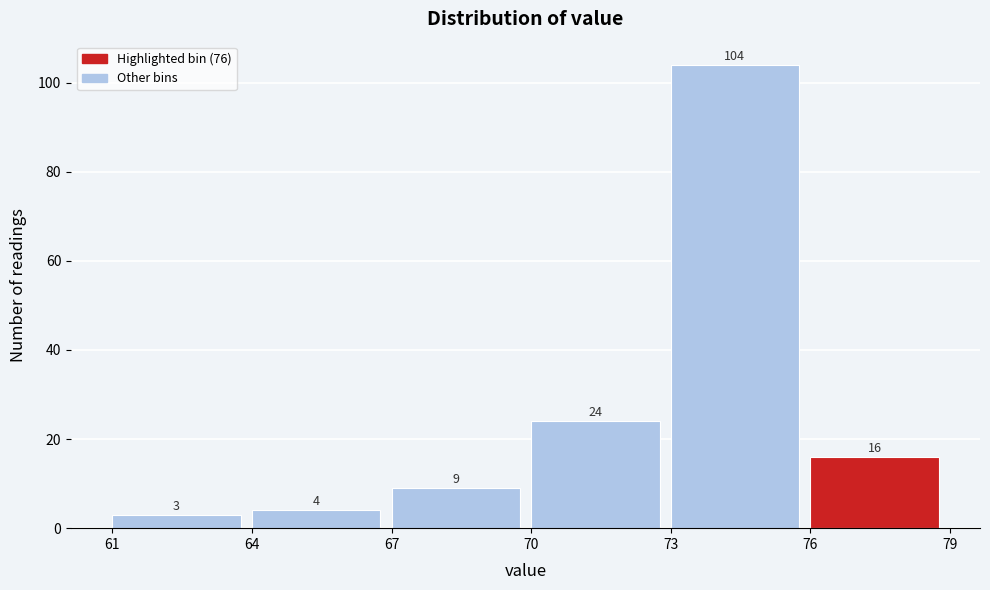

Reading left to right, list every bar in this chart as the range it spans on the x-axis followed by its height.

61 to 64: 3
64 to 67: 4
67 to 70: 9
70 to 73: 24
73 to 76: 104
76 to 79: 16